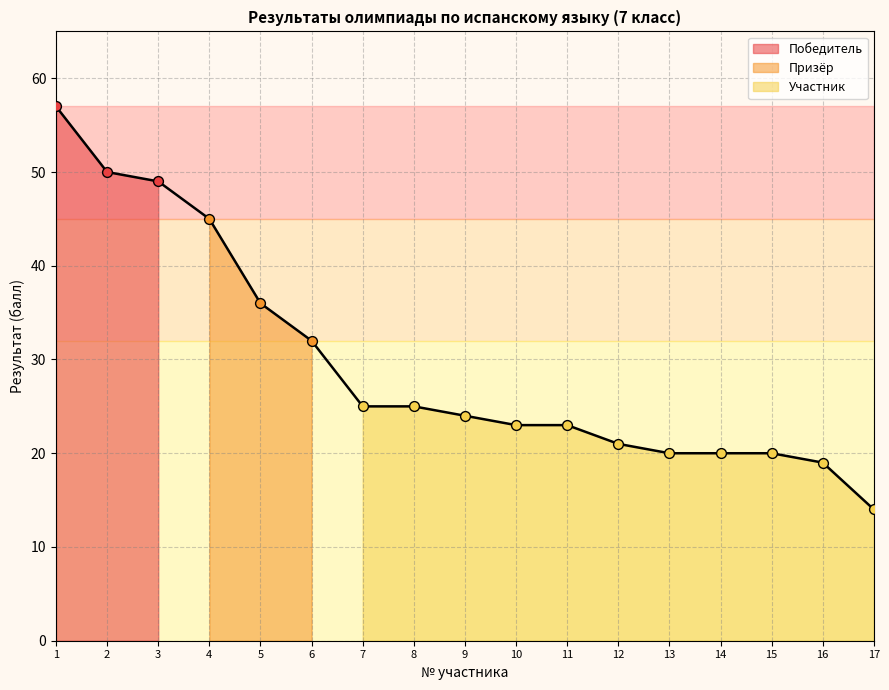

What is the ratio of the value at 7 to the value at 13?

1.2